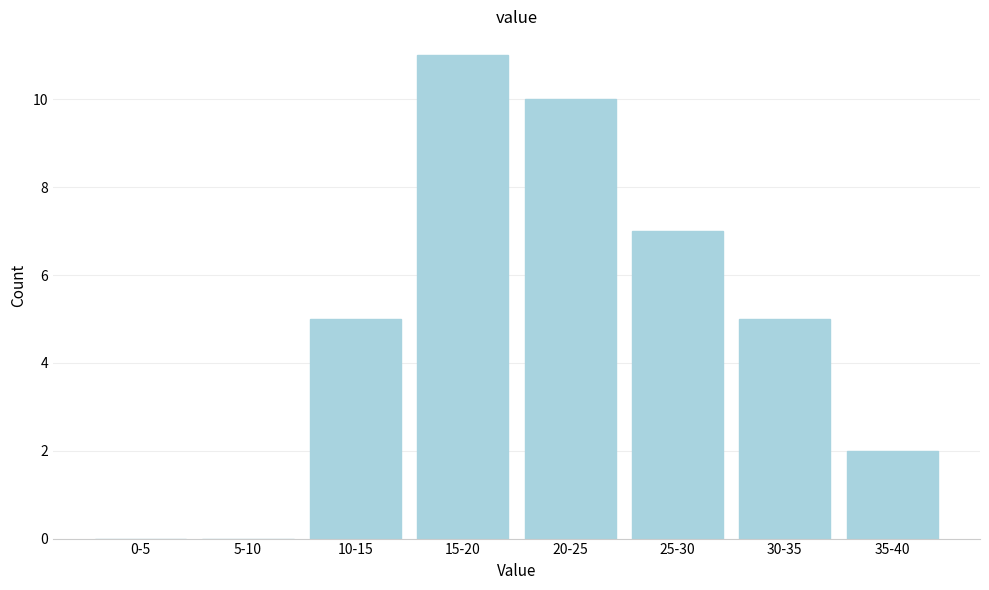

Reading left to right, list all the values displayed in this chart.

0-5=0	5-10=0	10-15=5	15-20=11	20-25=10	25-30=7	30-35=5	35-40=2